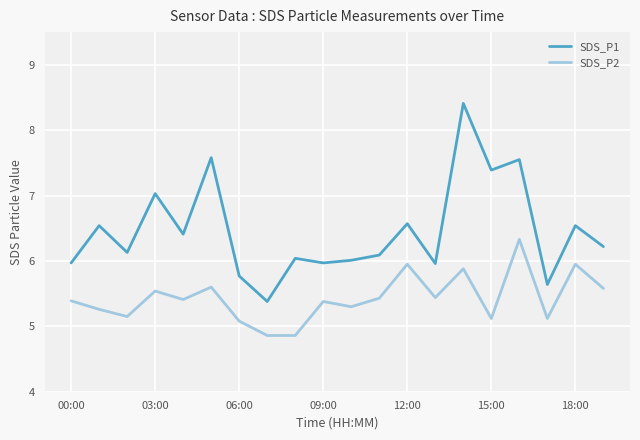

What is the maximum value shown in the chart?

8.4